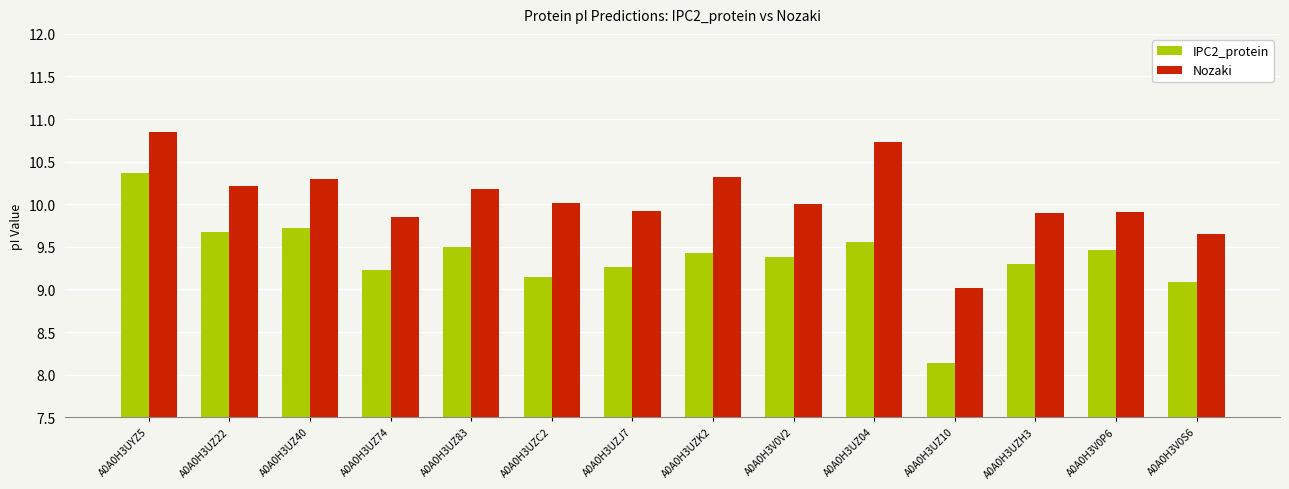

What is the label of the 8th bar from the left?

A0A0H3UZK2